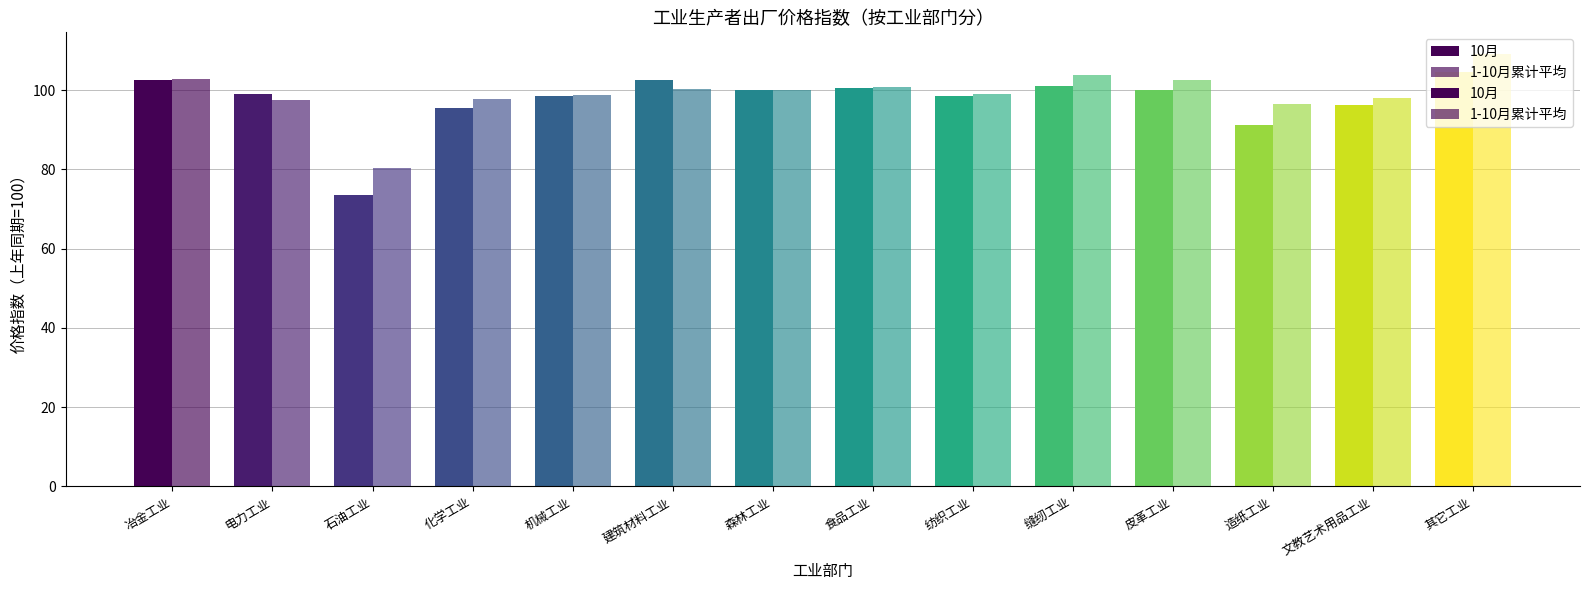

How many data points in 10月 are less than 100?

7